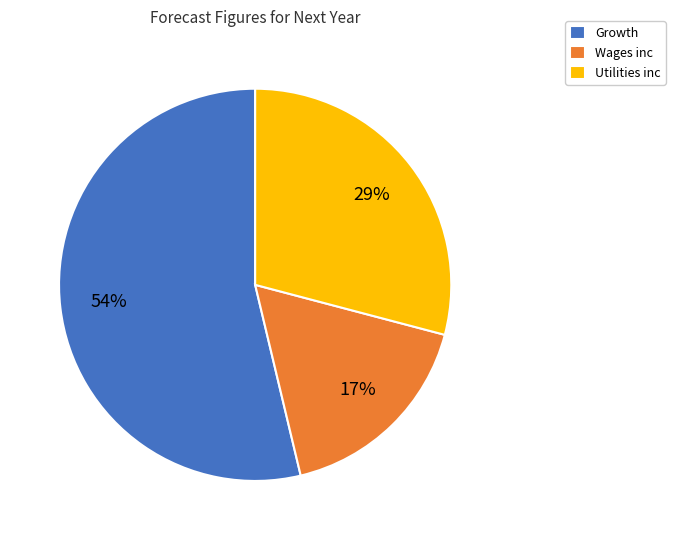

Is it true that Wages inc is 17% of the pie?

True